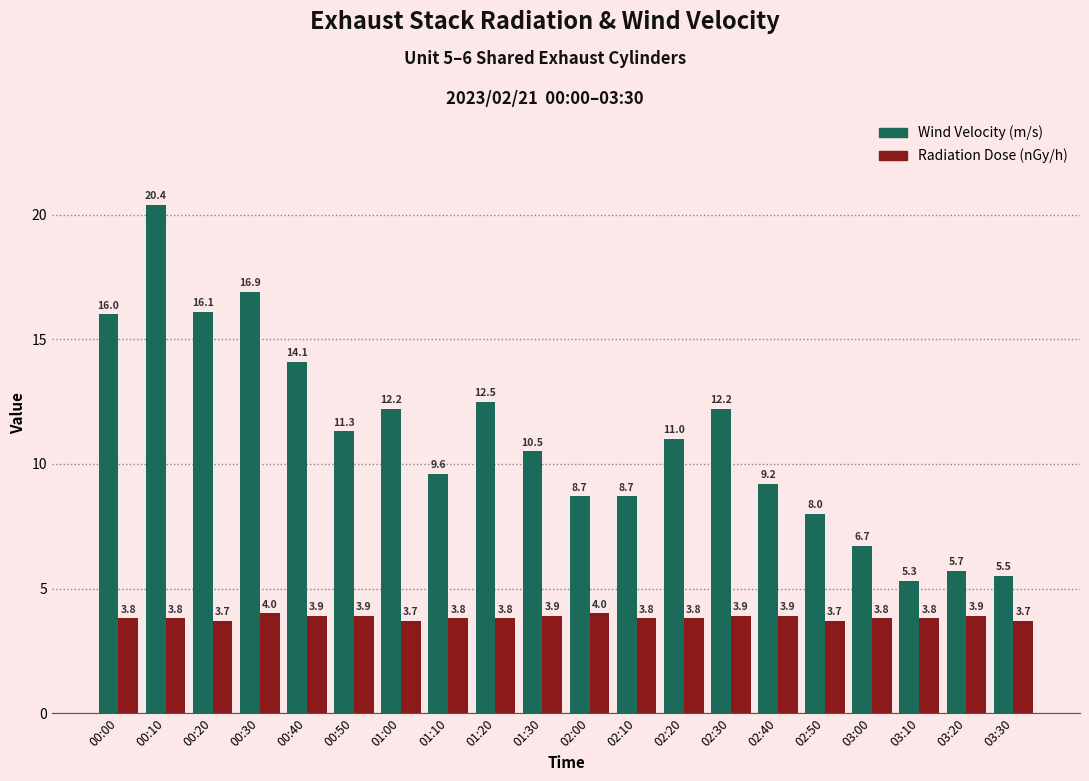

What is the greatest value displayed?

20.4